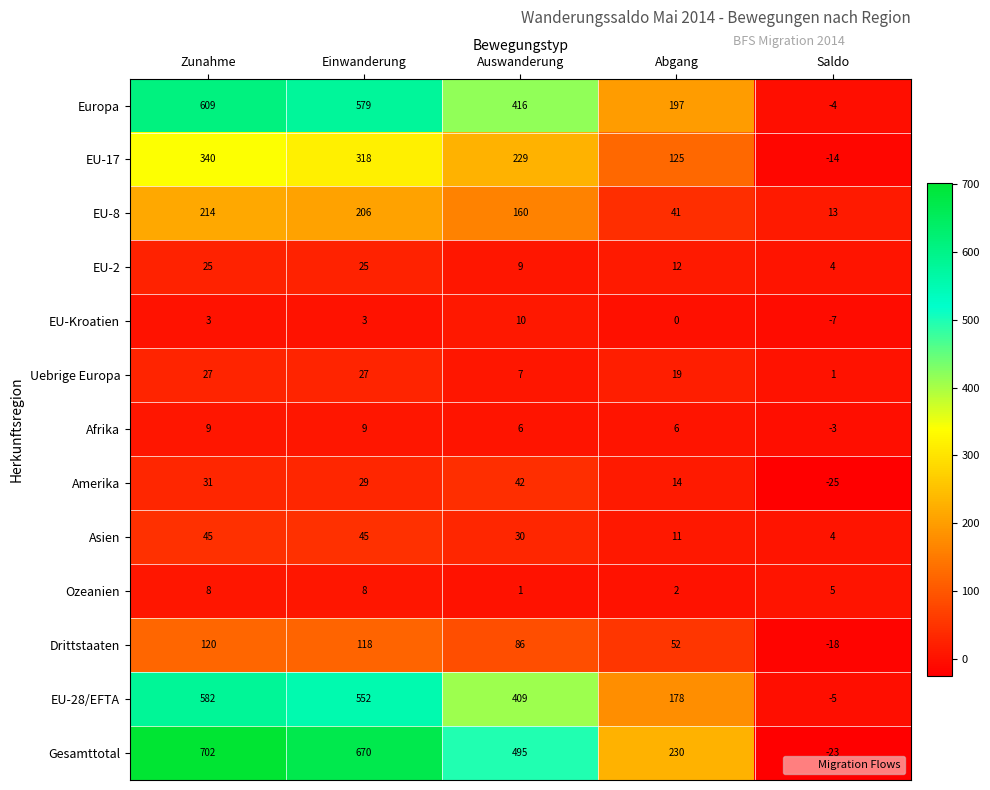

Rank the series at Auswanderung from lowest to highest value.

Ozeanien, Afrika, Uebrige Europa, EU-2, EU-Kroatien, Asien, Amerika, Drittstaaten, EU-8, EU-17, EU-28/EFTA, Europa, Gesamttotal